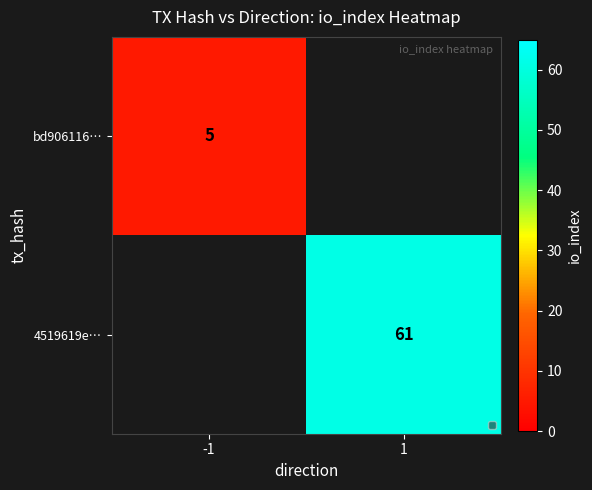

True or false: bd906116… has a value of 2 at -1.

False